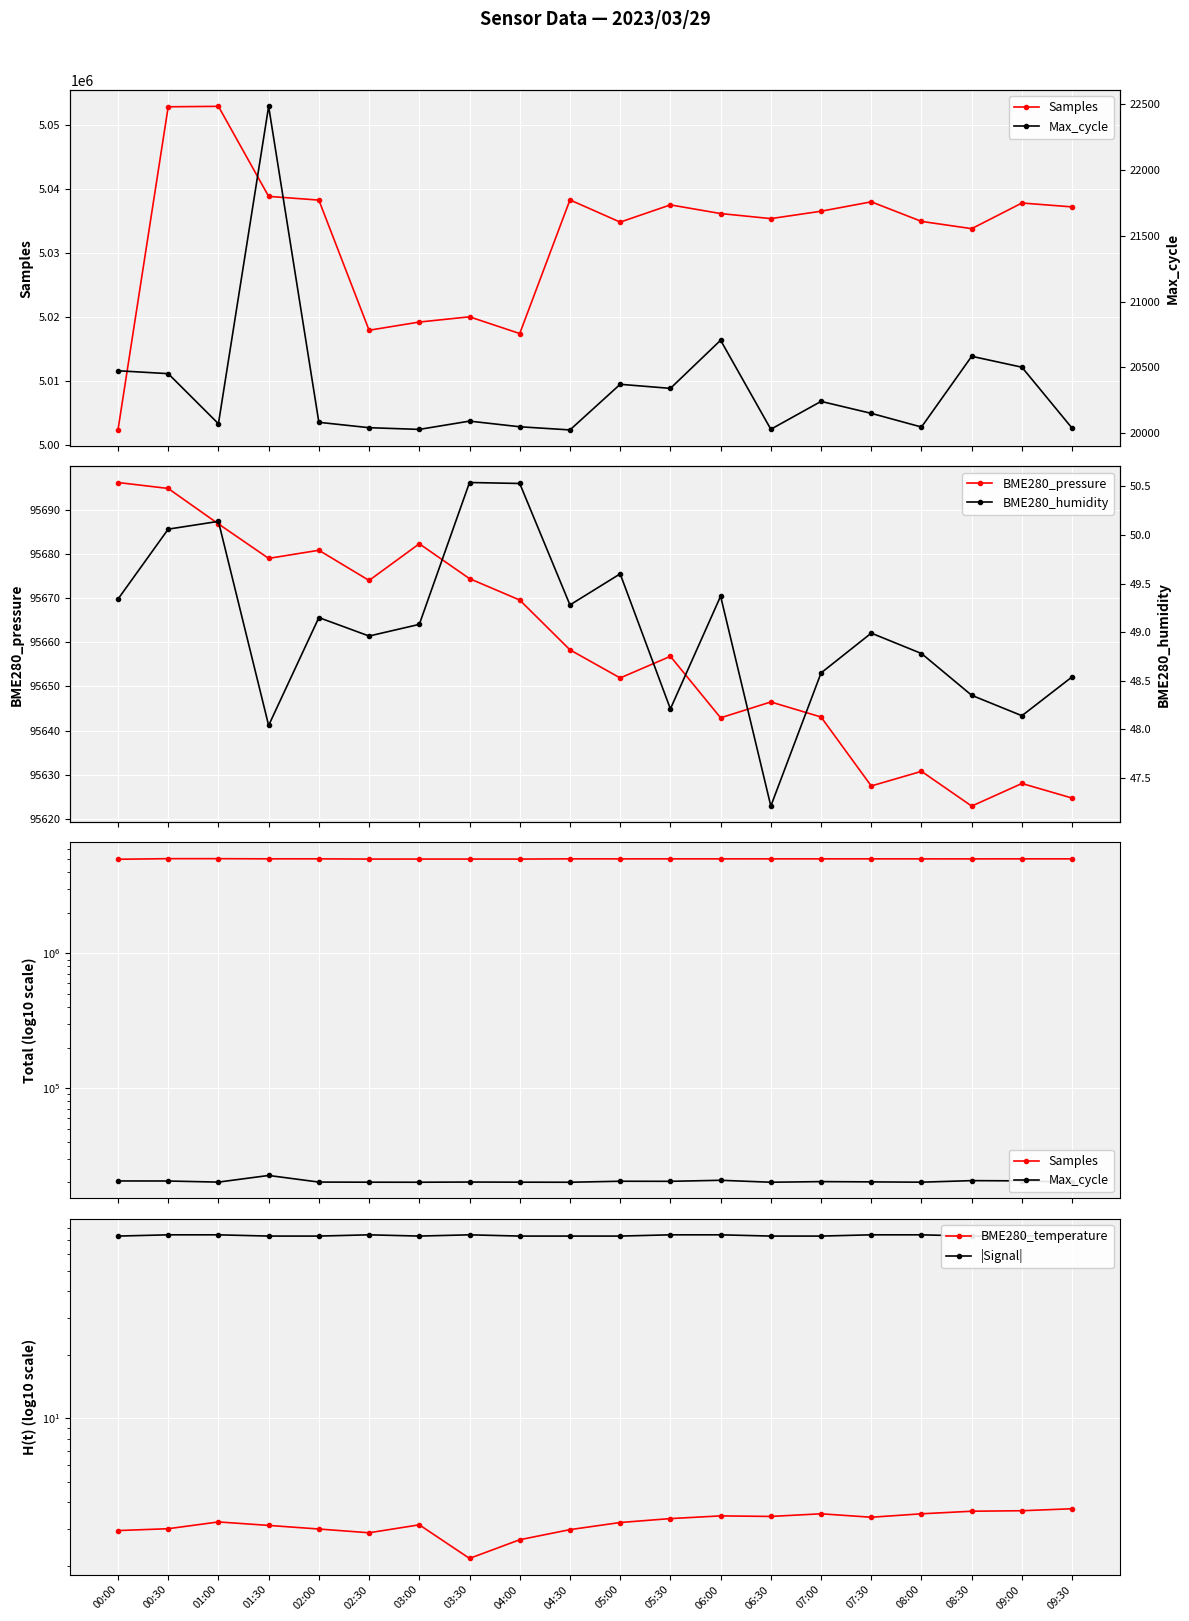

Where is the first local minimum for BME280_humidity?

01:30